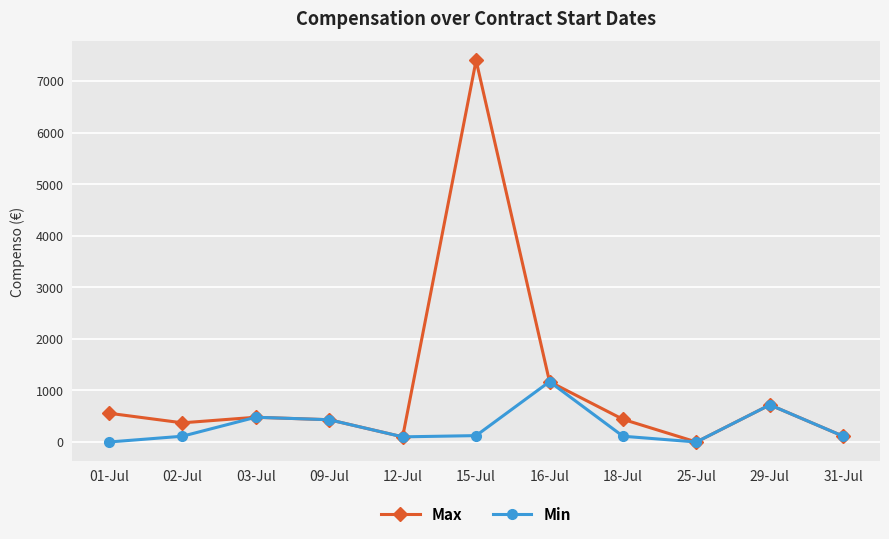

The value of Max at 01-Jul is 558. True or false?

True